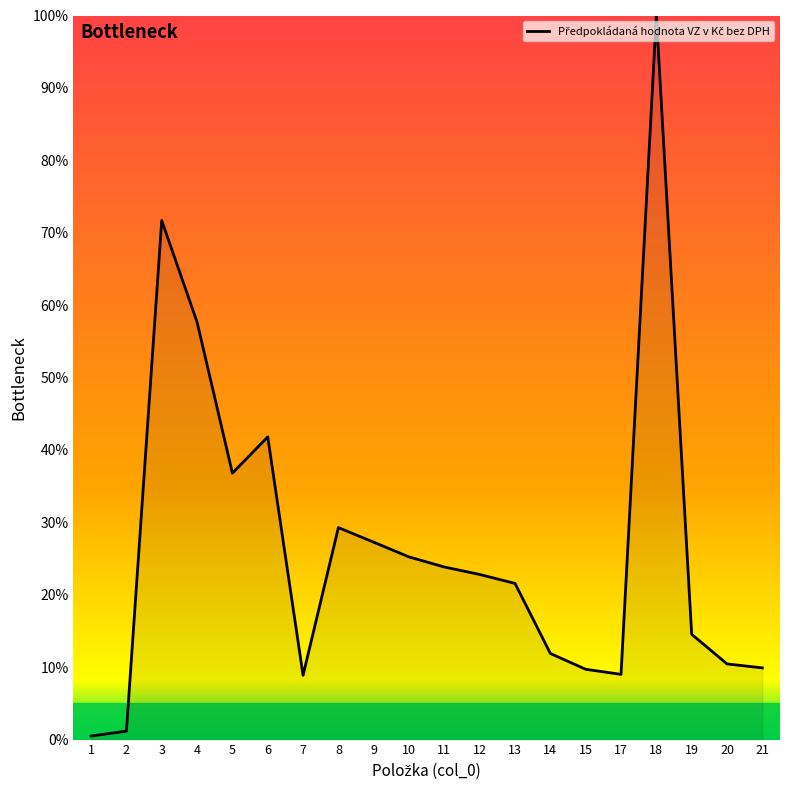

Is it true that the value at 9 is 27.3?

True